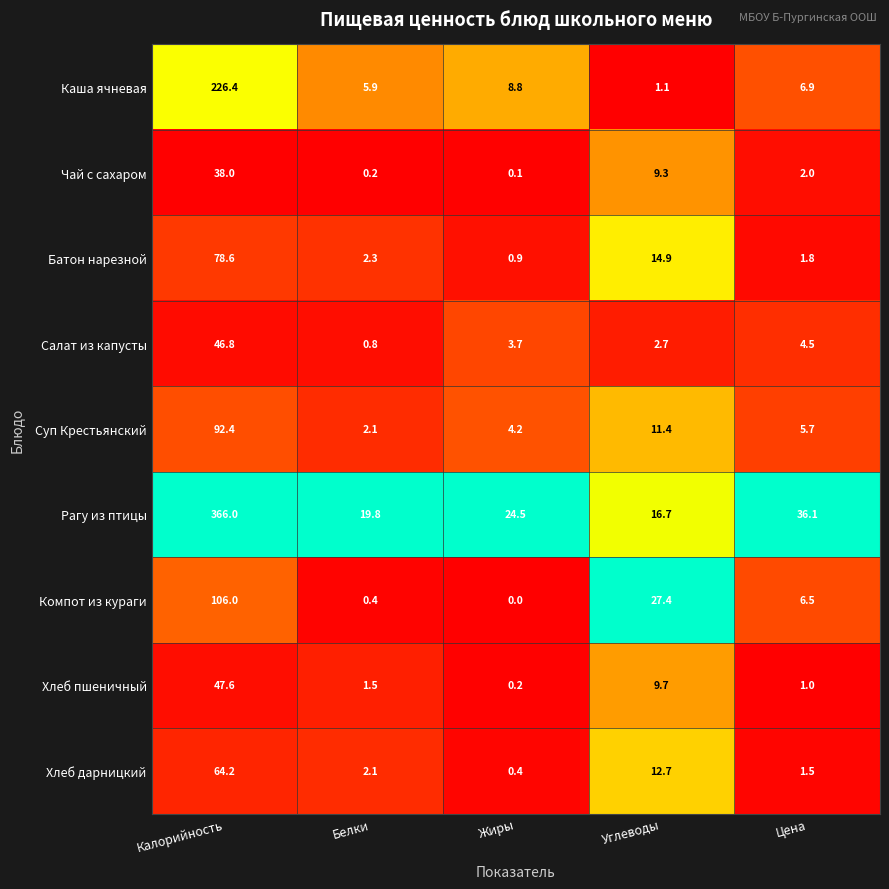

Rank the series by their maximum value, from highest to lowest.

Рагу из птицы, Каша ячневая, Компот из кураги, Суп Крестьянский, Батон нарезной, Хлеб дарницкий, Хлеб пшеничный, Салат из капусты, Чай с сахаром